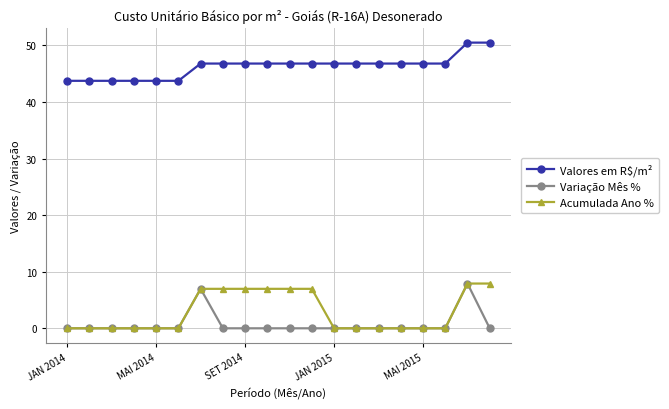

How many Valores em R$/m² values are between 43 and 46?

6